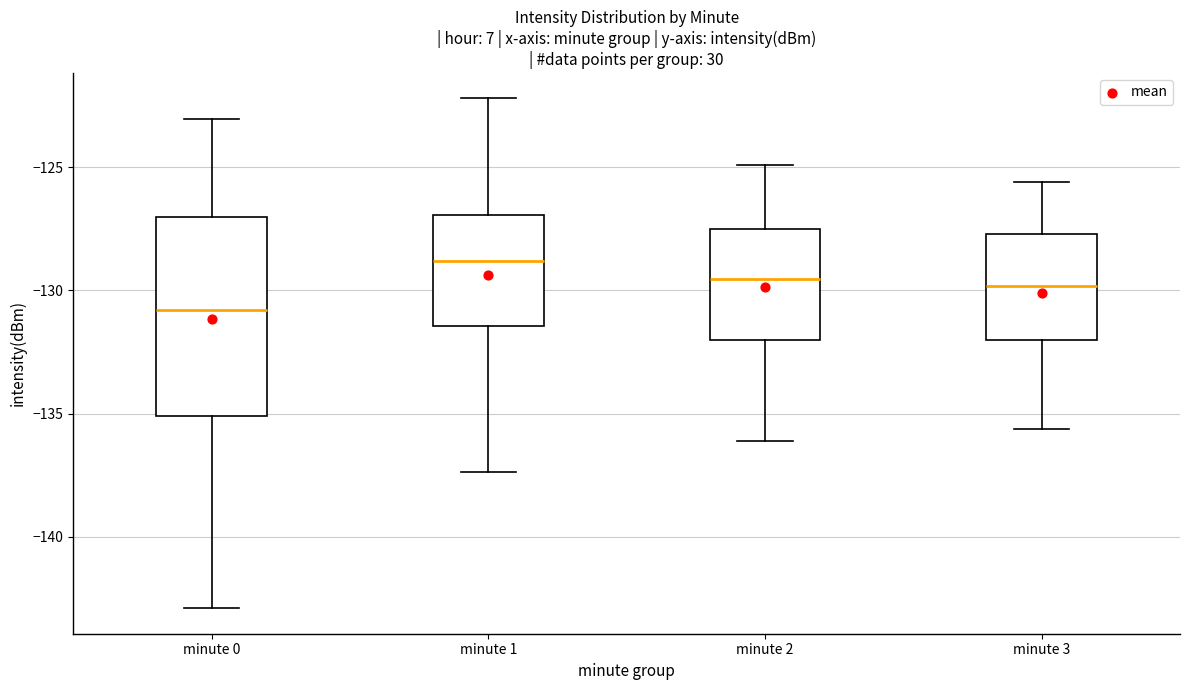

Where does the lower whisker of the box for minute 2 end on the y-axis? The values are not printed on the chart, so give them approximately, as read against the axis.

-136.0